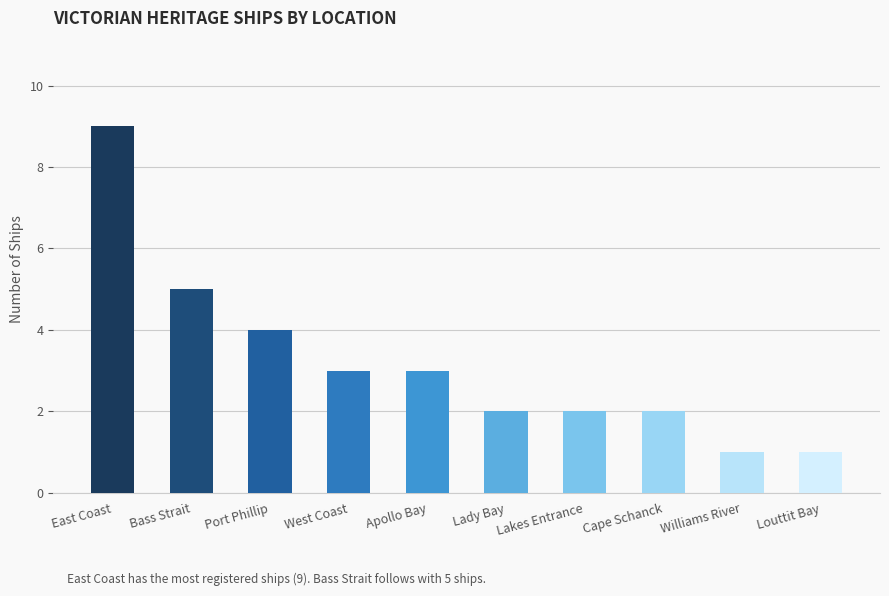

What position from the right is East Coast?

10